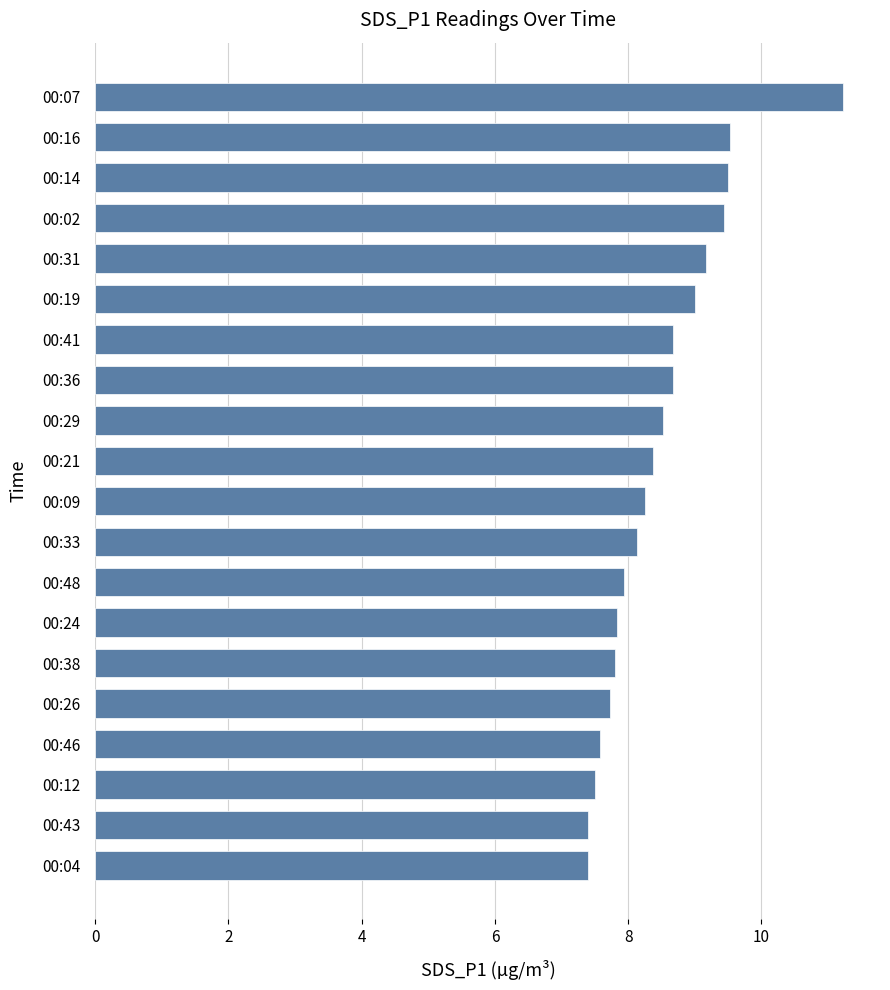

The chart shows a value of 14.1 at 00:48. True or false?

False